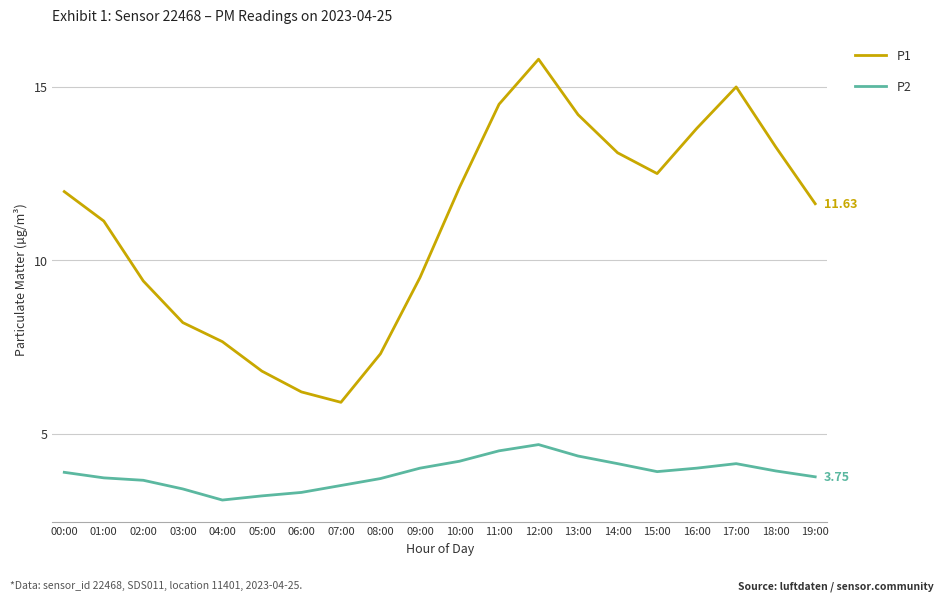

True or false: P1 has a value of 21.4 at 12:00.

False